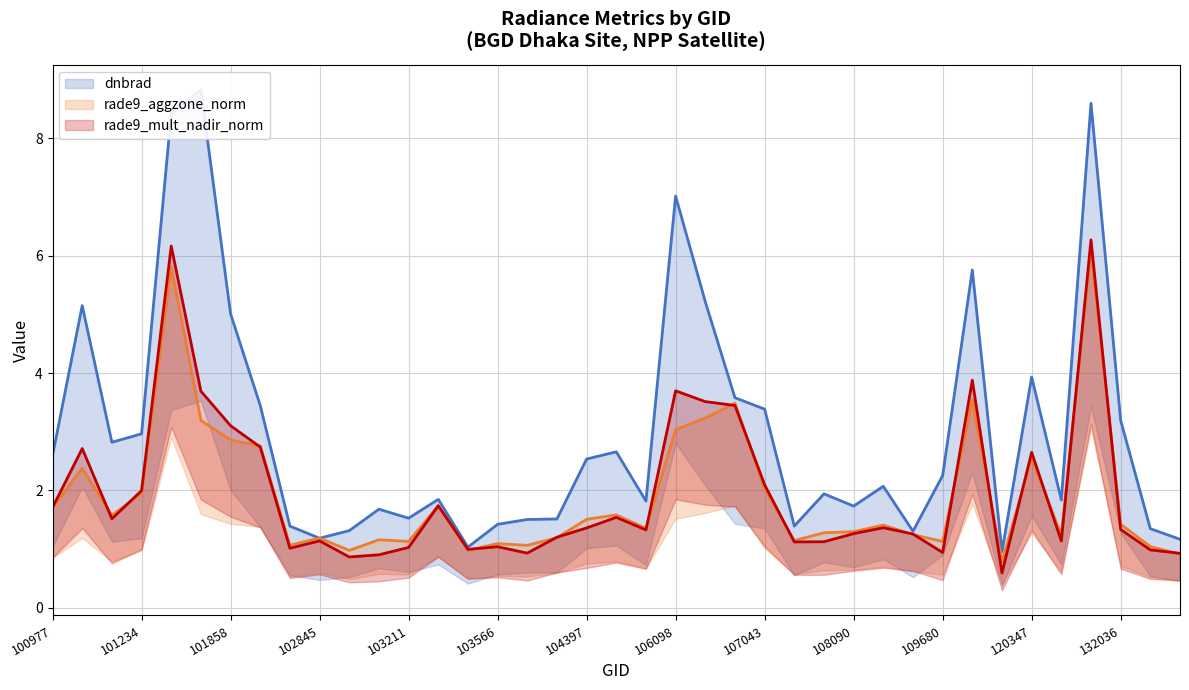

What are all the series names shown in the legend?

dnbrad, rade9_aggzone_norm, rade9_mult_nadir_norm